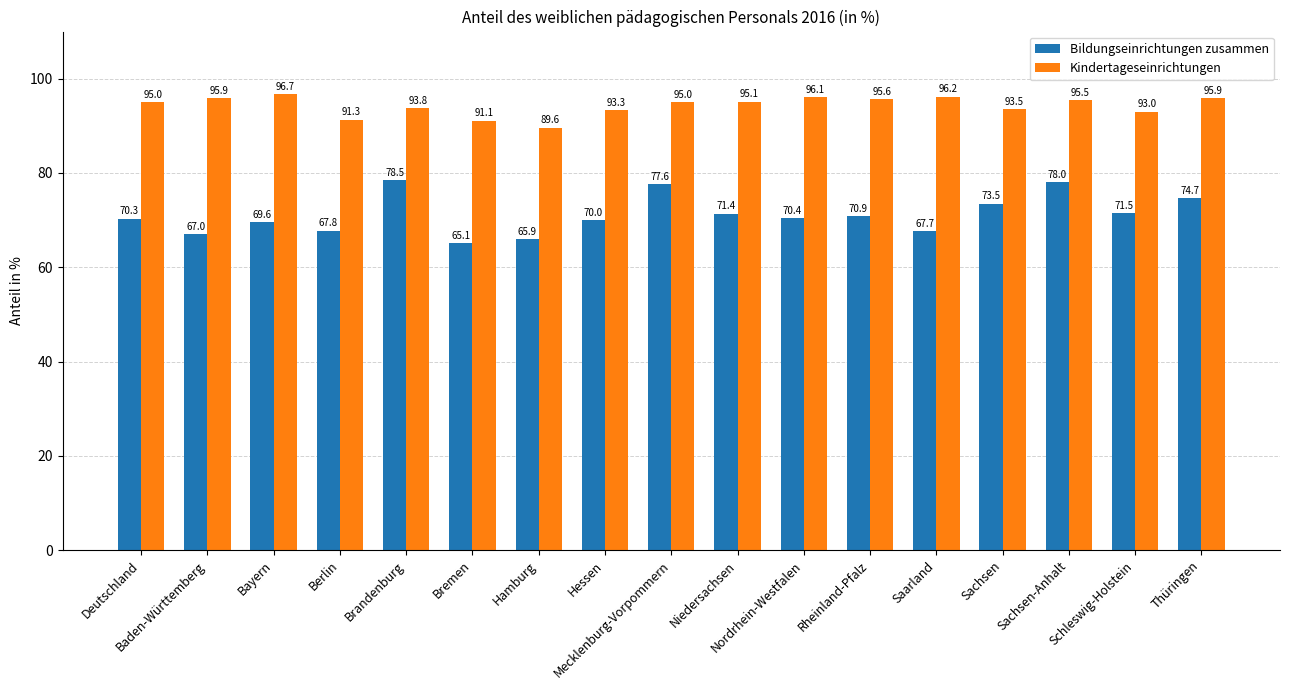

Rank the series at Rheinland-Pfalz from lowest to highest value.

Bildungseinrichtungen zusammen, Kindertageseinrichtungen